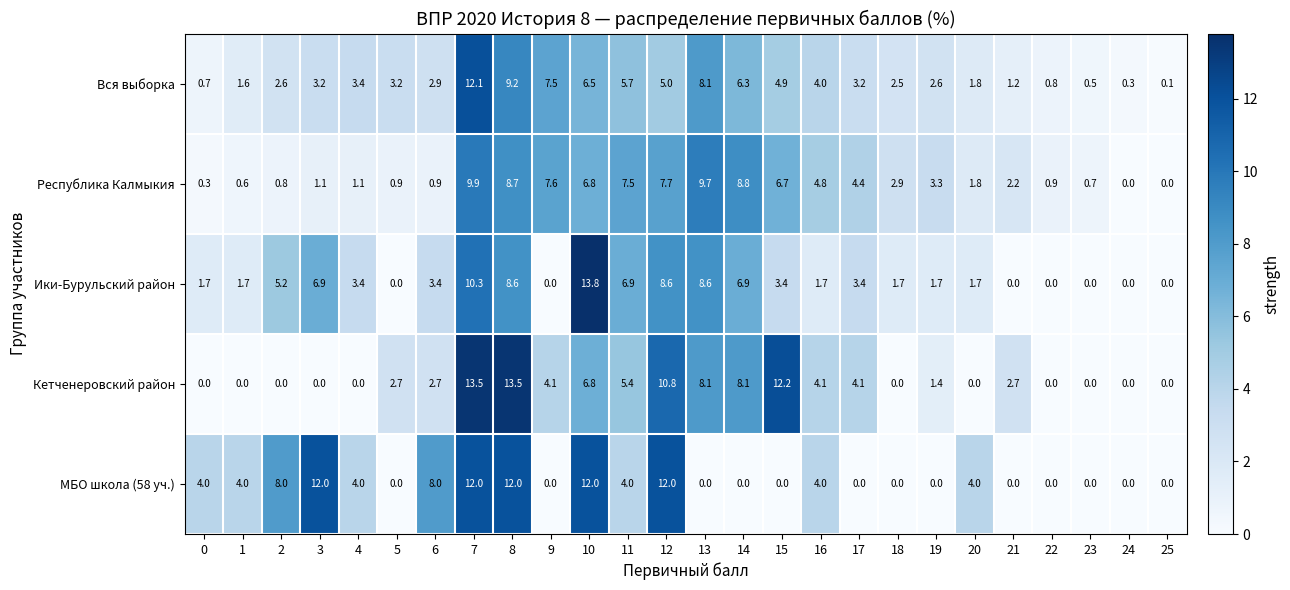

Where does the Вся выборка series first go above 3?

3